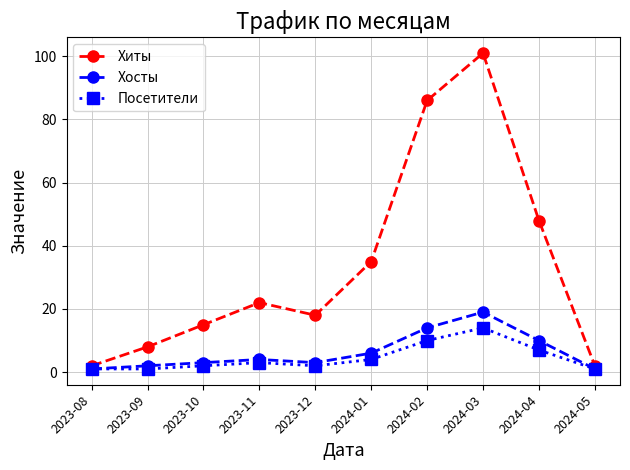

Is the value of Хиты at 2024-01 greater than the value of Посетители at 2024-02?

Yes